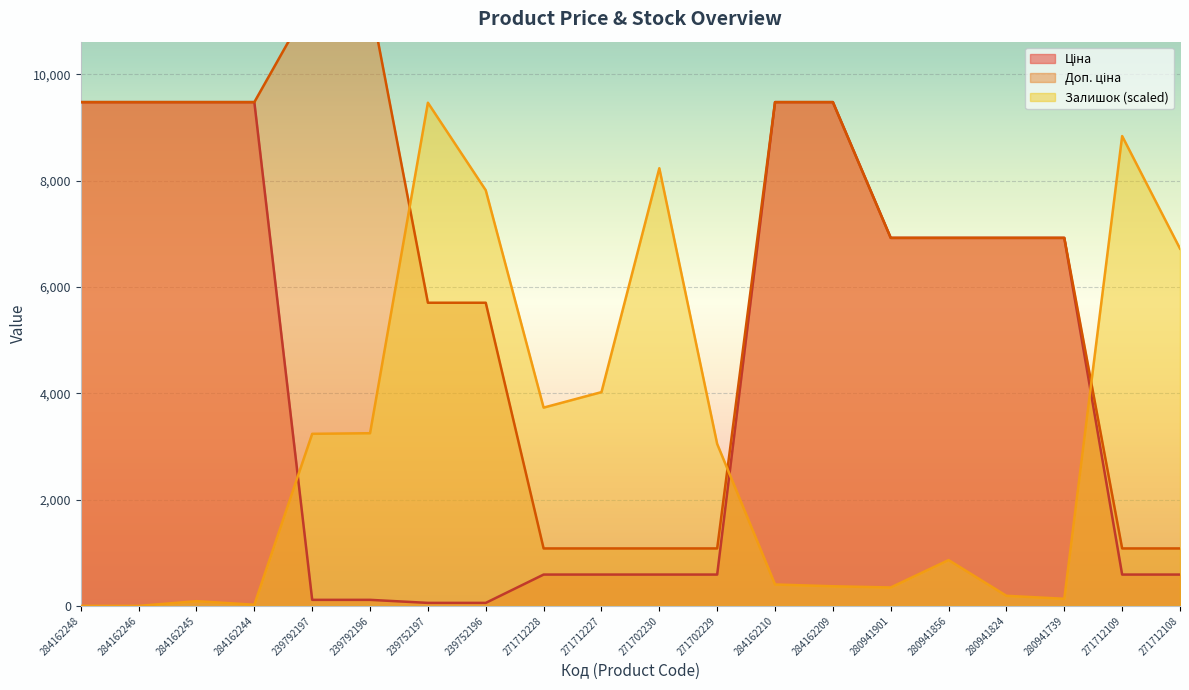

Which series has the widest spread of values?

Доп. ціна